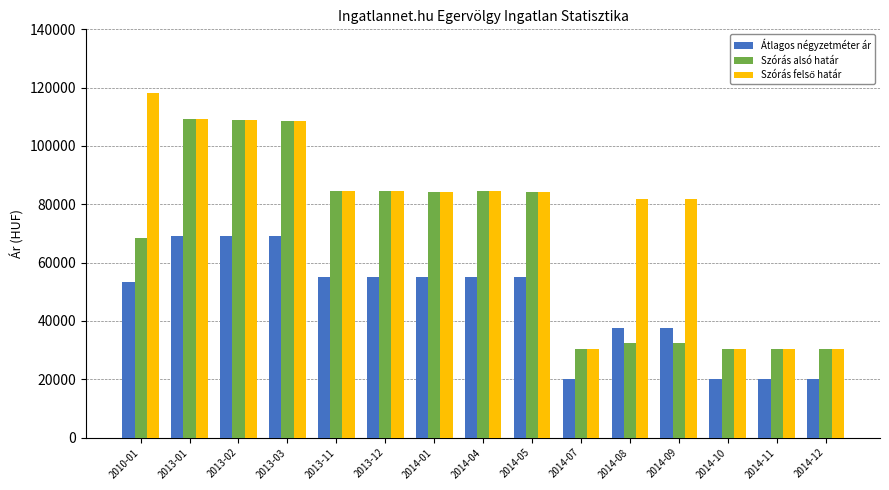

How many data points does each series have?

15